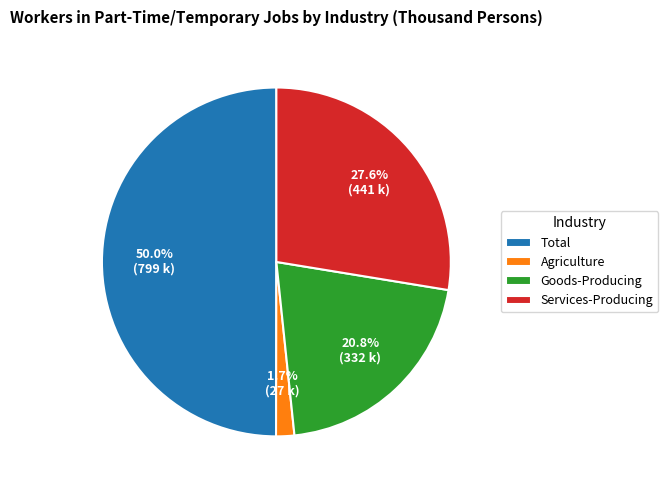

What is the ratio of the value at Services-Producing to the value at Total?

0.6